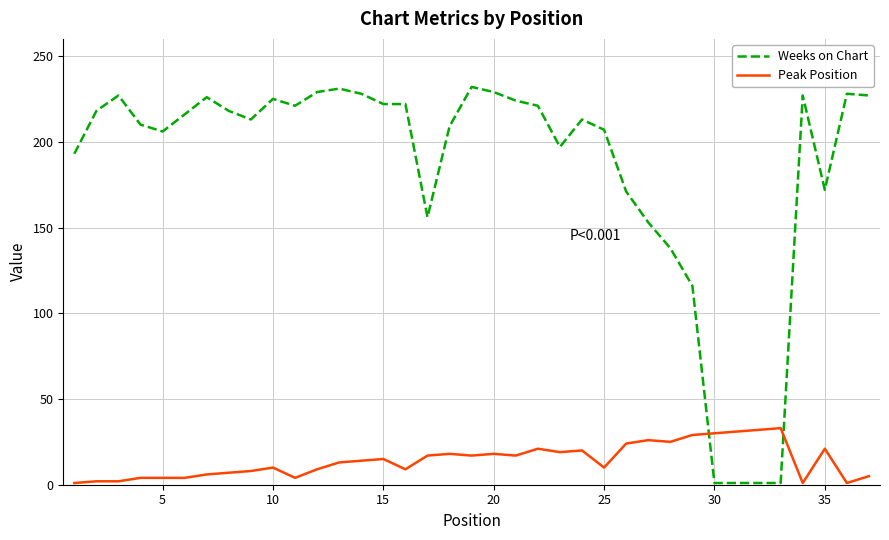

How many values in the Peak Position series are below 14?

18